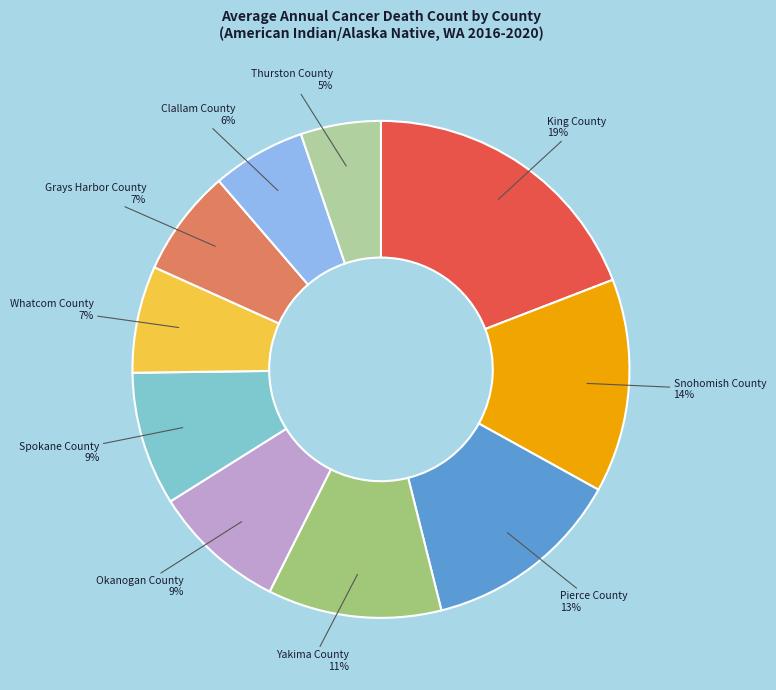

To the nearest percent, what is the difference between the King County and Spokane County slice percentages?

10%